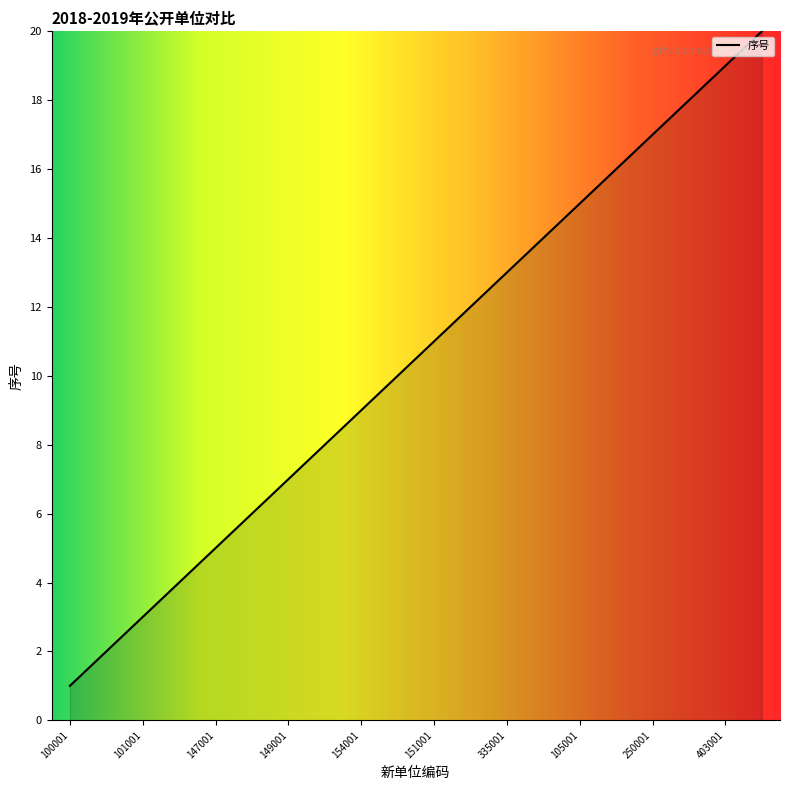

What is the greatest value displayed?

20